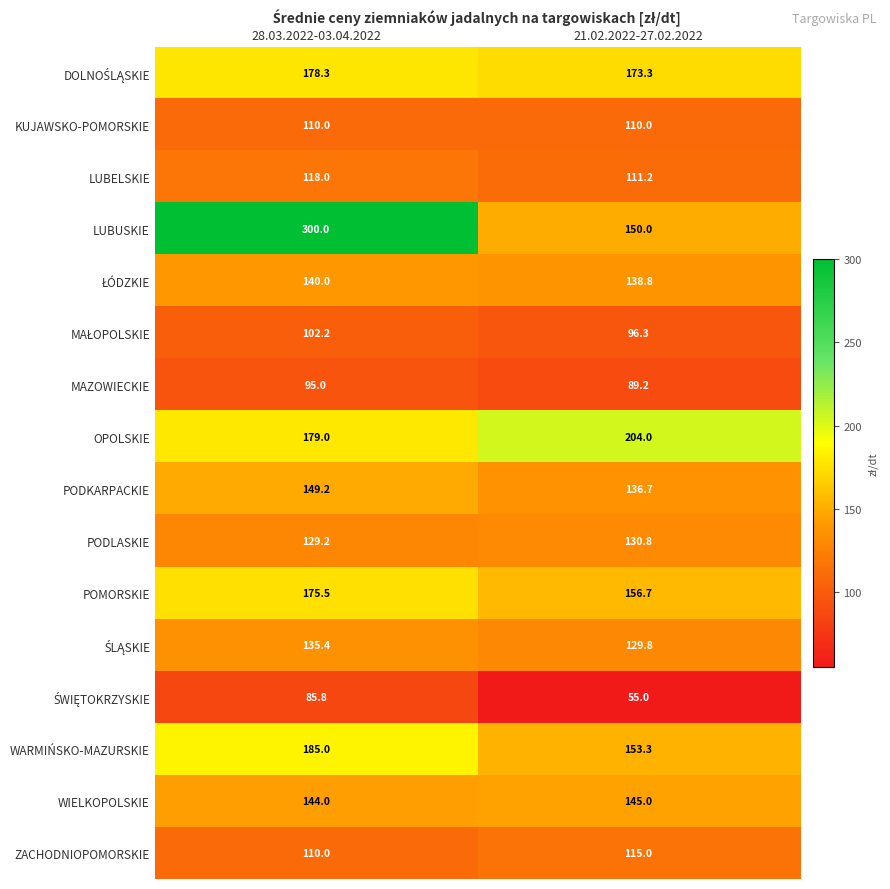

True or false: KUJAWSKO-POMORSKIE has a value of 110.0 at 21.02.2022-27.02.2022.

True